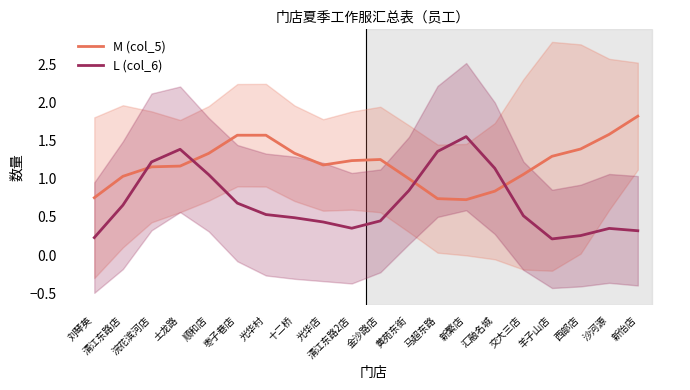

What is the difference between the M (col_5) values at 新怡店 and 刘琴英?

1.1